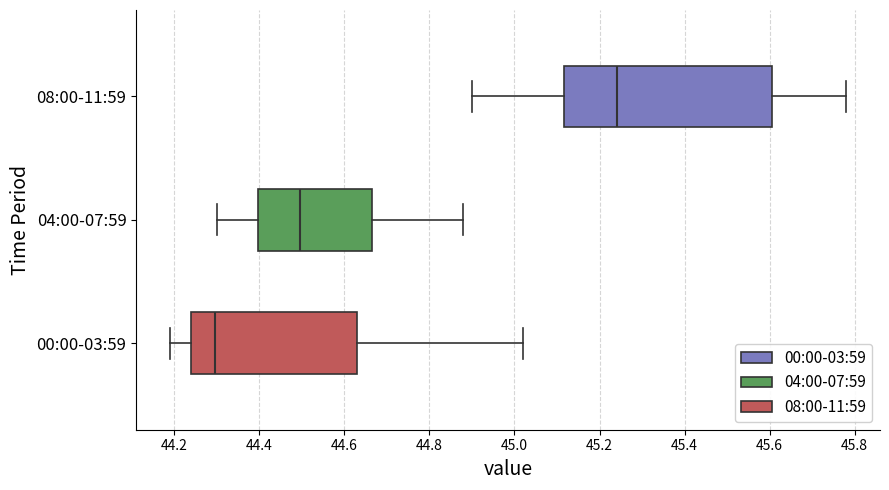

Reading bottom to top, transcribe this box plot: for each box, give where its median line is, the range the box spans, and where its two whiskers end, as read against the x-axis. The values are not printed on the chart, so give them approximately, as read against the axis.

00:00-03:59: median 44.30, box 44.24 to 44.64, whiskers 44.20 to 45.02
04:00-07:59: median 44.50, box 44.40 to 44.66, whiskers 44.30 to 44.88
08:00-11:59: median 45.24, box 45.12 to 45.60, whiskers 44.90 to 45.78